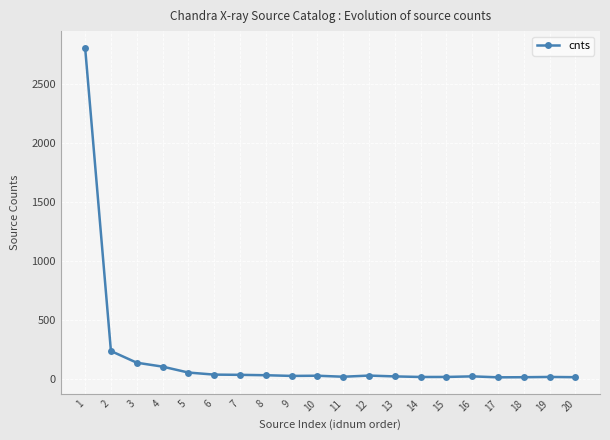

What is the average value?

181.6